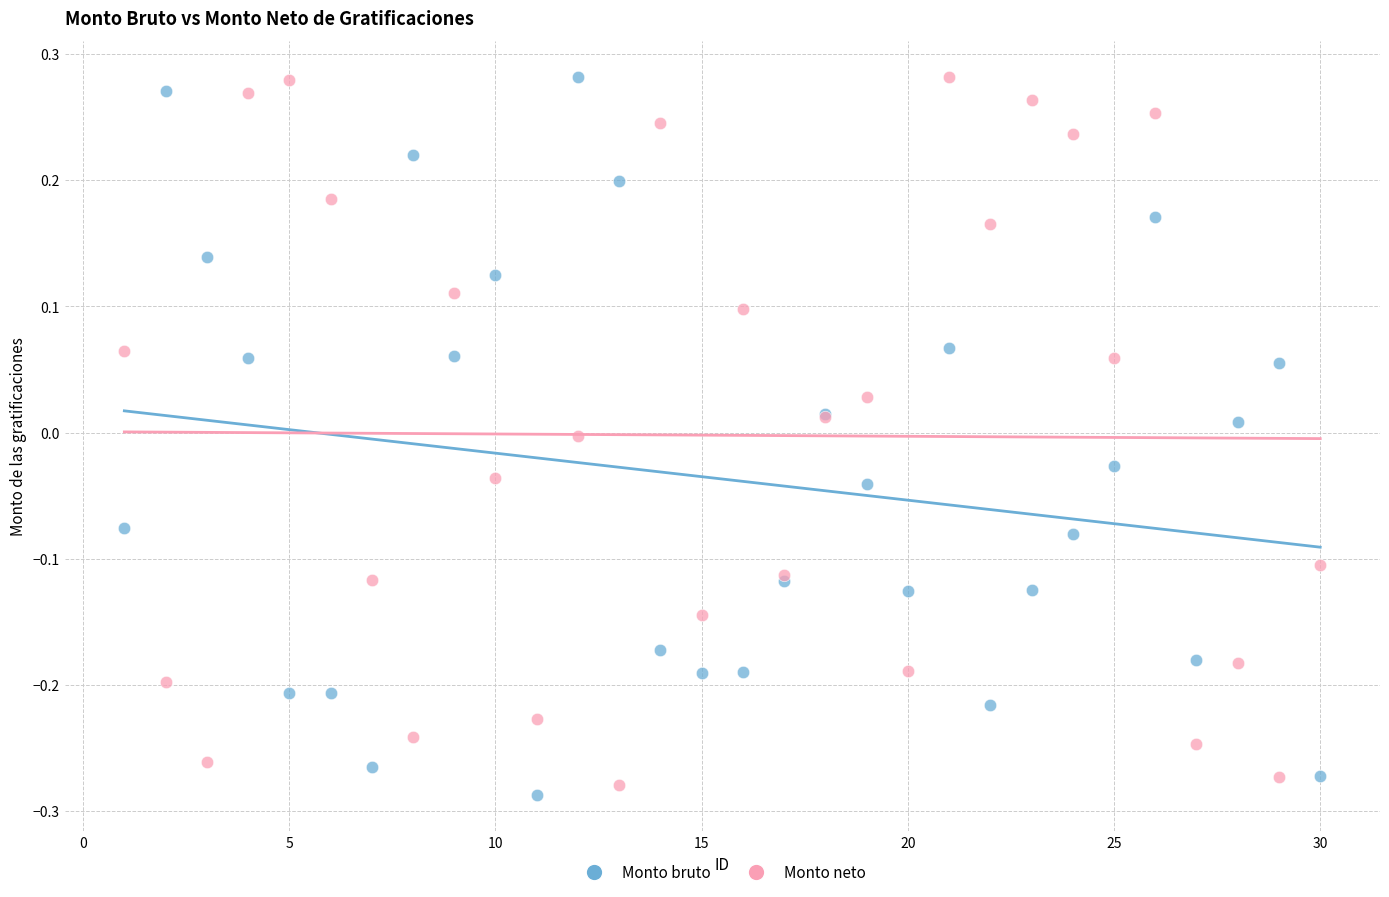

What are all the series names shown in the legend?

Monto bruto, Monto neto